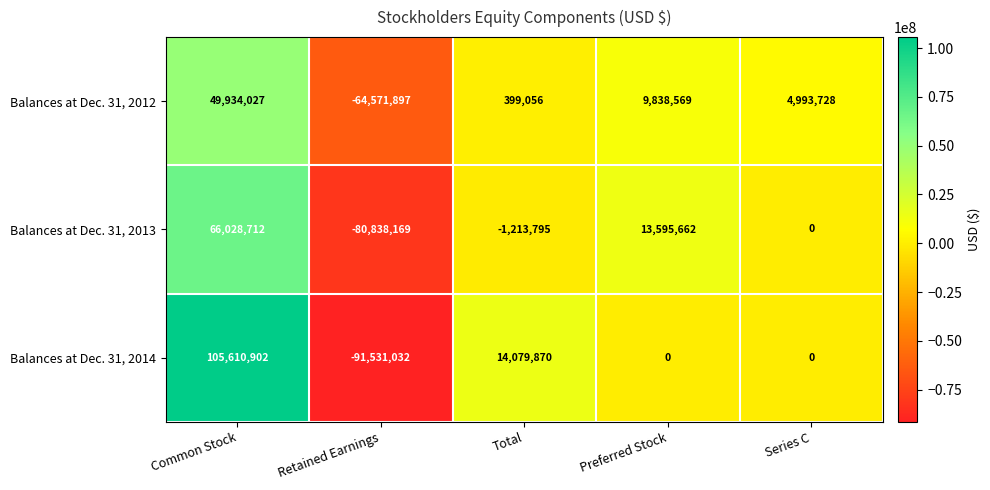

Is it true that Balances at Dec. 31, 2013 equals 66028712 at Common Stock?

True